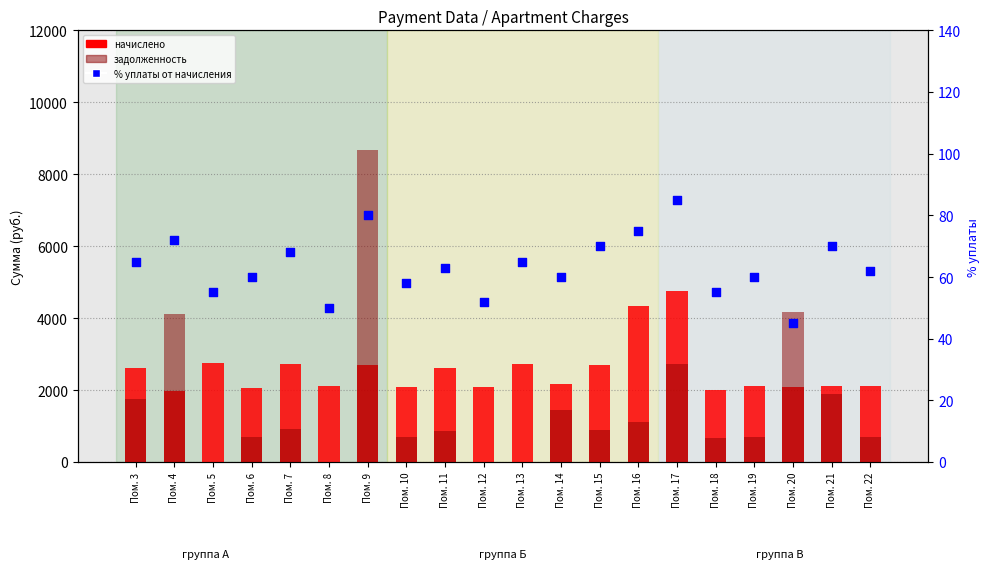

At which category is the sum across all series the highest?

Пом. 9